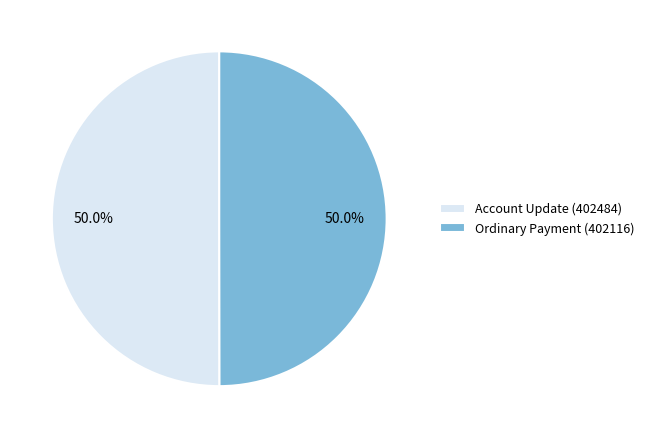

Approximately how many times larger is the value at Account Update (402484) compared to Ordinary Payment (402116)?

1.0